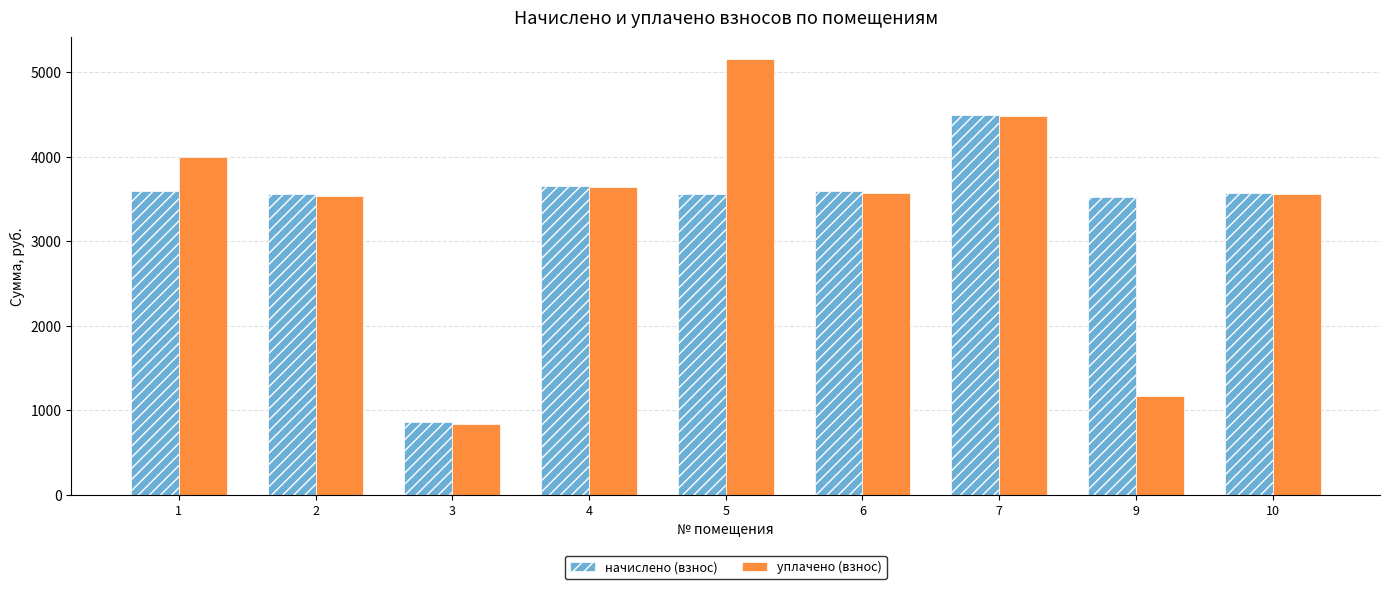

What is the greatest value displayed?

5155.1